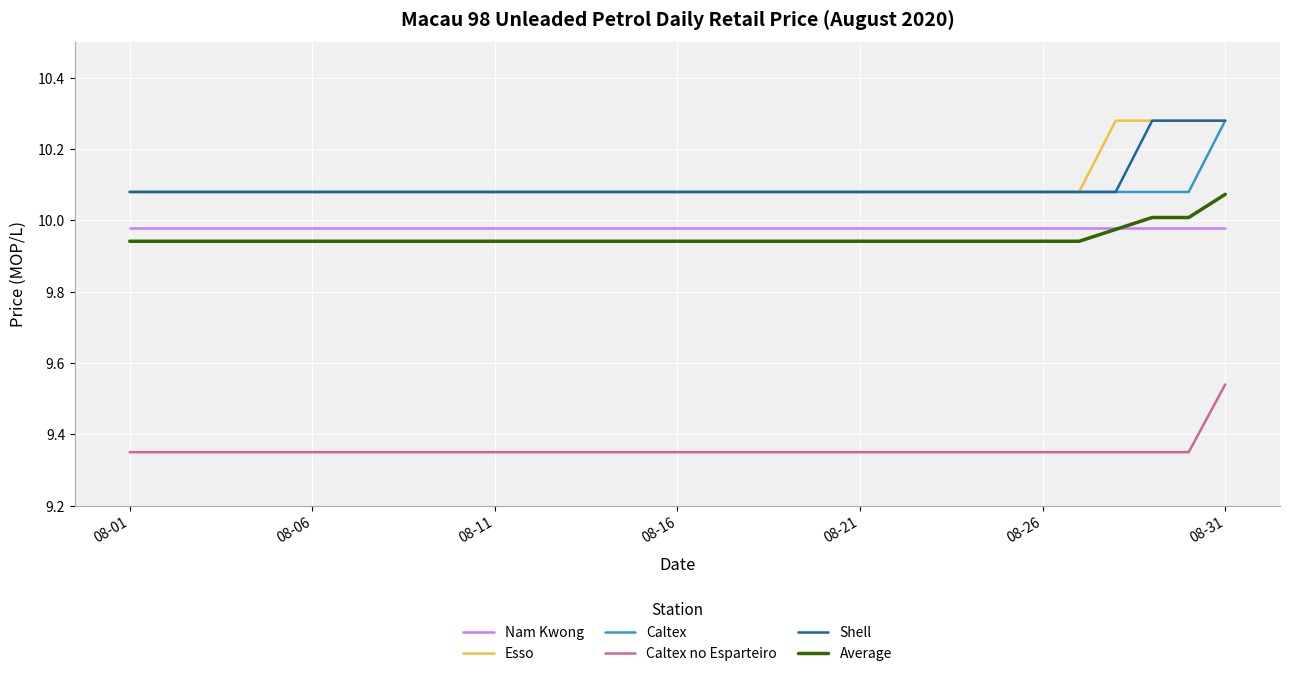

True or false: Esso and Average cross at least once.

False